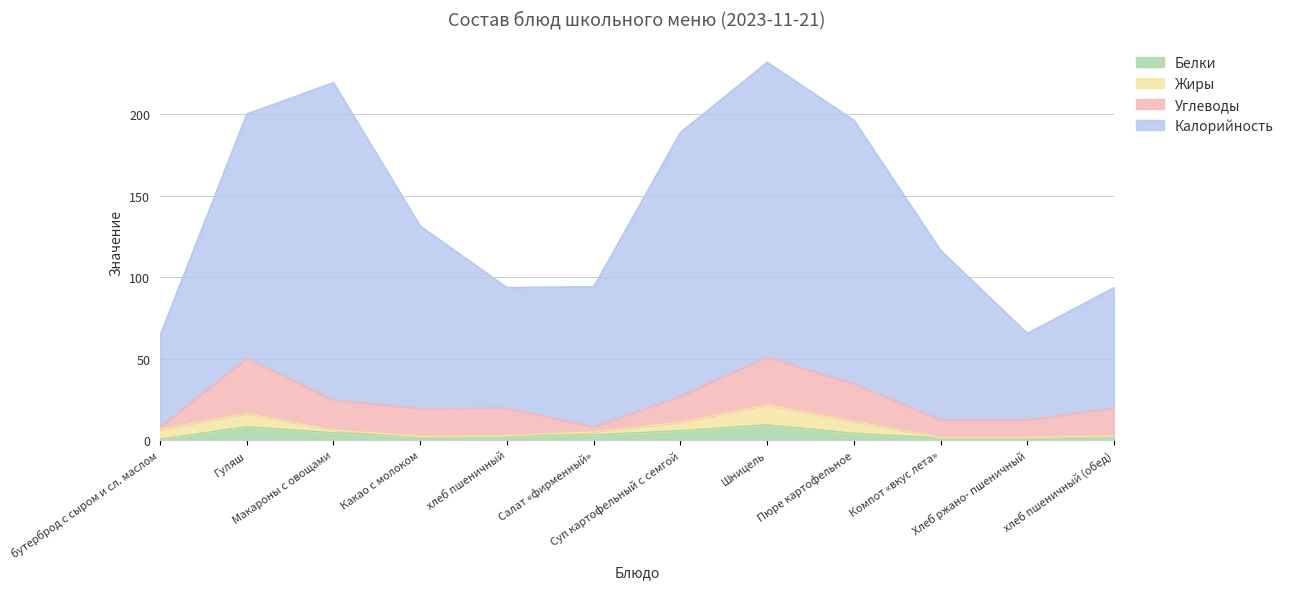

How many data points in Белки are above 3?

6